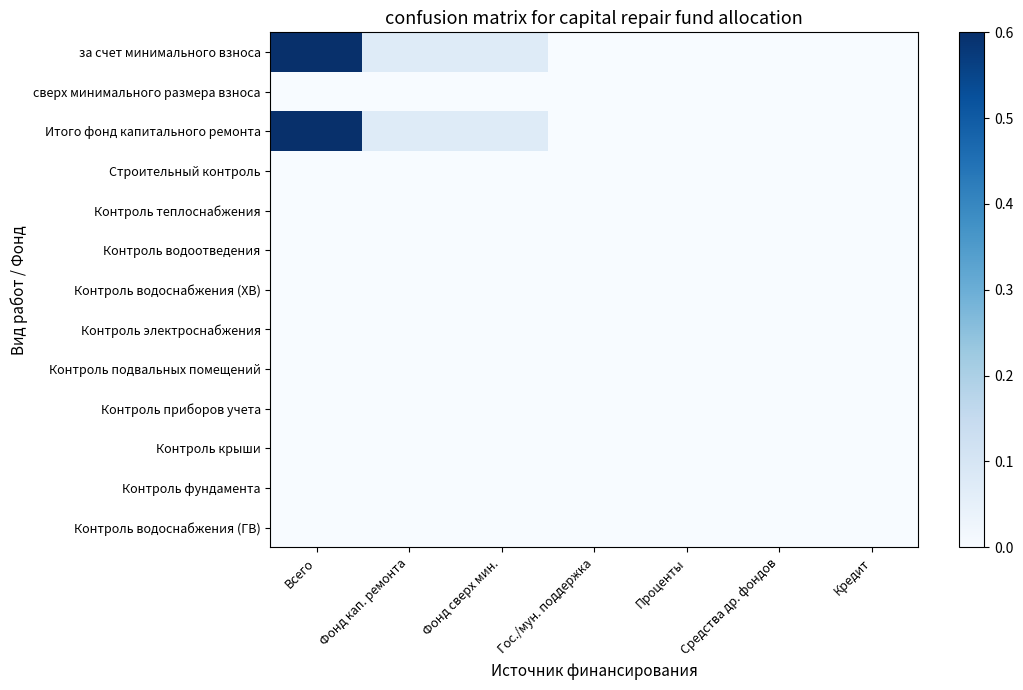

Reading left to right, what are all the values shown in this chart?

за счет минимального взноса: Всего=0.9	Фонд кап. ремонта=0.1	Фонд сверх мин.=0.1	Гос./мун. поддержка=0.0	Проценты=0.0	Средства др. фондов=0.0	Кредит=0.0
сверх минимального размера взноса: Всего=0.0	Фонд кап. ремонта=0.0	Фонд сверх мин.=0.0	Гос./мун. поддержка=0.0	Проценты=0.0	Средства др. фондов=0.0	Кредит=0.0
Итого фонд капитального ремонта: Всего=0.9	Фонд кап. ремонта=0.1	Фонд сверх мин.=0.1	Гос./мун. поддержка=0.0	Проценты=0.0	Средства др. фондов=0.0	Кредит=0.0
Строительный контроль: Всего=0.0	Фонд кап. ремонта=0.0	Фонд сверх мин.=0.0	Гос./мун. поддержка=0.0	Проценты=0.0	Средства др. фондов=0.0	Кредит=0.0
Контроль теплоснабжения: Всего=0.0	Фонд кап. ремонта=0.0	Фонд сверх мин.=0.0	Гос./мун. поддержка=0.0	Проценты=0.0	Средства др. фондов=0.0	Кредит=0.0
Контроль водоотведения: Всего=0.0	Фонд кап. ремонта=0.0	Фонд сверх мин.=0.0	Гос./мун. поддержка=0.0	Проценты=0.0	Средства др. фондов=0.0	Кредит=0.0
Контроль водоснабжения (ХВ): Всего=0.0	Фонд кап. ремонта=0.0	Фонд сверх мин.=0.0	Гос./мун. поддержка=0.0	Проценты=0.0	Средства др. фондов=0.0	Кредит=0.0
Контроль электроснабжения: Всего=0.0	Фонд кап. ремонта=0.0	Фонд сверх мин.=0.0	Гос./мун. поддержка=0.0	Проценты=0.0	Средства др. фондов=0.0	Кредит=0.0
Контроль подвальных помещений: Всего=0.0	Фонд кап. ремонта=0.0	Фонд сверх мин.=0.0	Гос./мун. поддержка=0.0	Проценты=0.0	Средства др. фондов=0.0	Кредит=0.0
Контроль приборов учета: Всего=0.0	Фонд кап. ремонта=0.0	Фонд сверх мин.=0.0	Гос./мун. поддержка=0.0	Проценты=0.0	Средства др. фондов=0.0	Кредит=0.0
Контроль крыши: Всего=0.0	Фонд кап. ремонта=0.0	Фонд сверх мин.=0.0	Гос./мун. поддержка=0.0	Проценты=0.0	Средства др. фондов=0.0	Кредит=0.0
Контроль фундамента: Всего=0.0	Фонд кап. ремонта=0.0	Фонд сверх мин.=0.0	Гос./мун. поддержка=0.0	Проценты=0.0	Средства др. фондов=0.0	Кредит=0.0
Контроль водоснабжения (ГВ): Всего=0.0	Фонд кап. ремонта=0.0	Фонд сверх мин.=0.0	Гос./мун. поддержка=0.0	Проценты=0.0	Средства др. фондов=0.0	Кредит=0.0